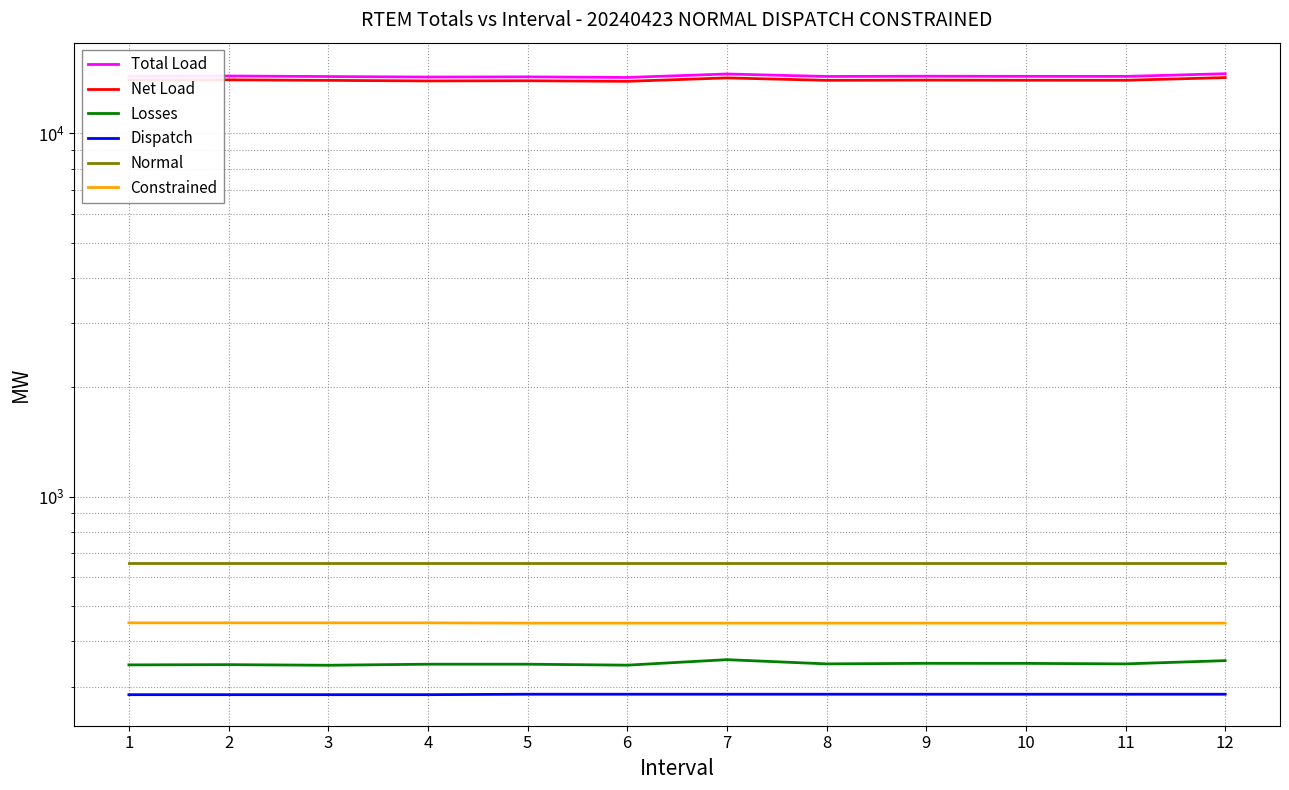

At which label does Total Load first exceed 14349?

1